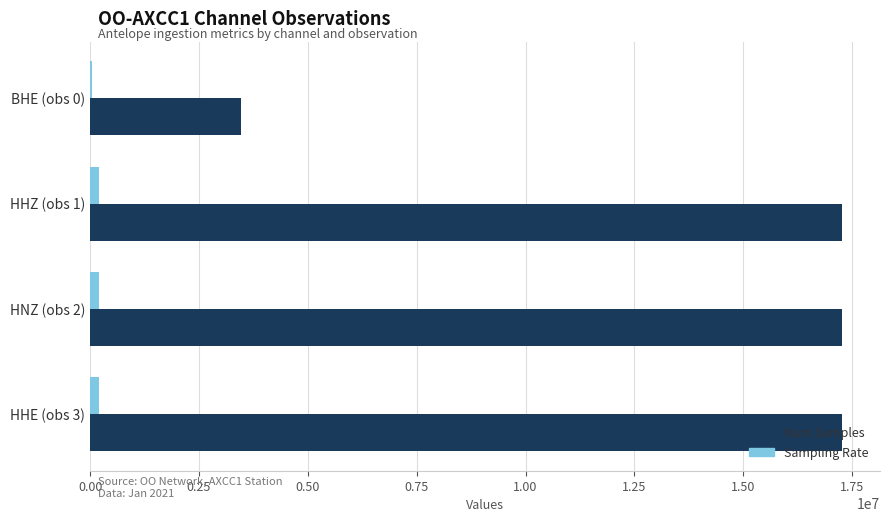

Count the number of categories in the chart.

4